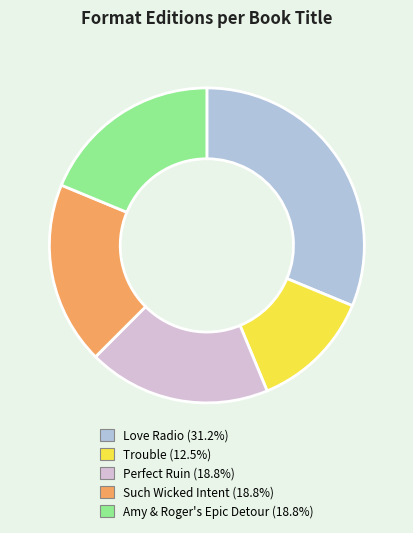

Does any single category account for the majority?

No